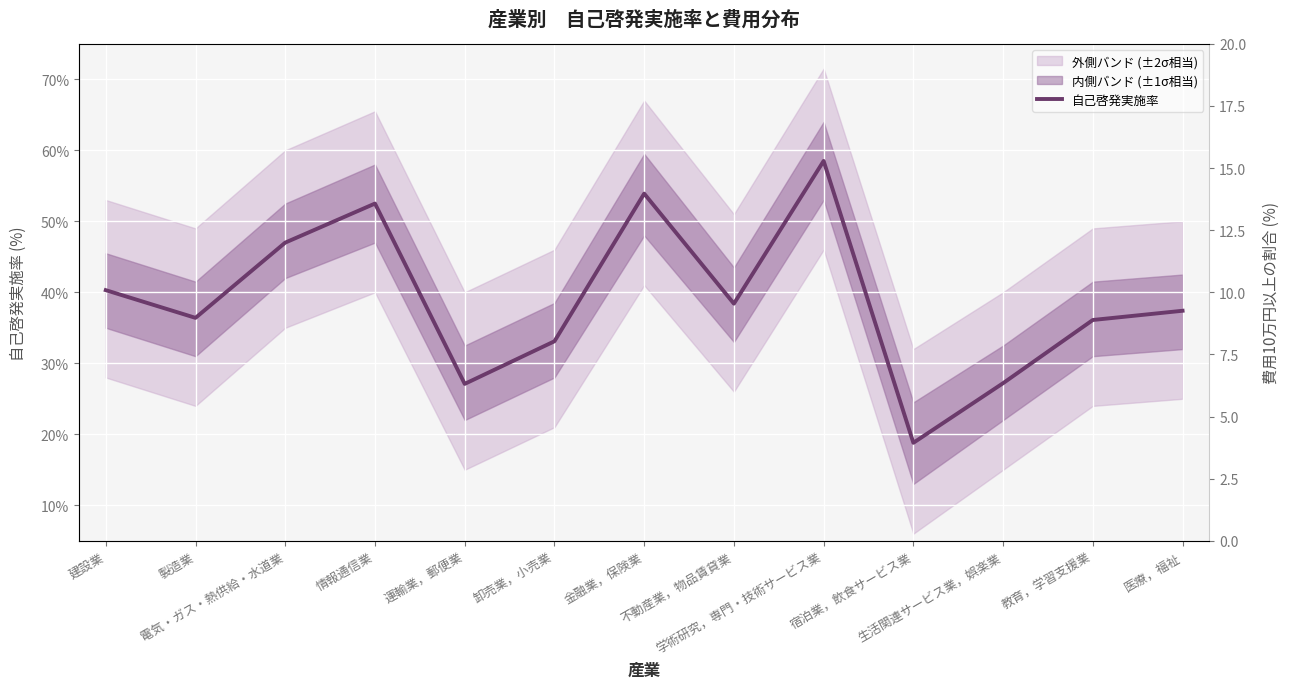

Reading left to right, extract all data points from this chart.

40.3	36.4	47.0	52.5	27.1	33.1	53.9	38.4	58.5	18.8	27.2	36.1	37.4